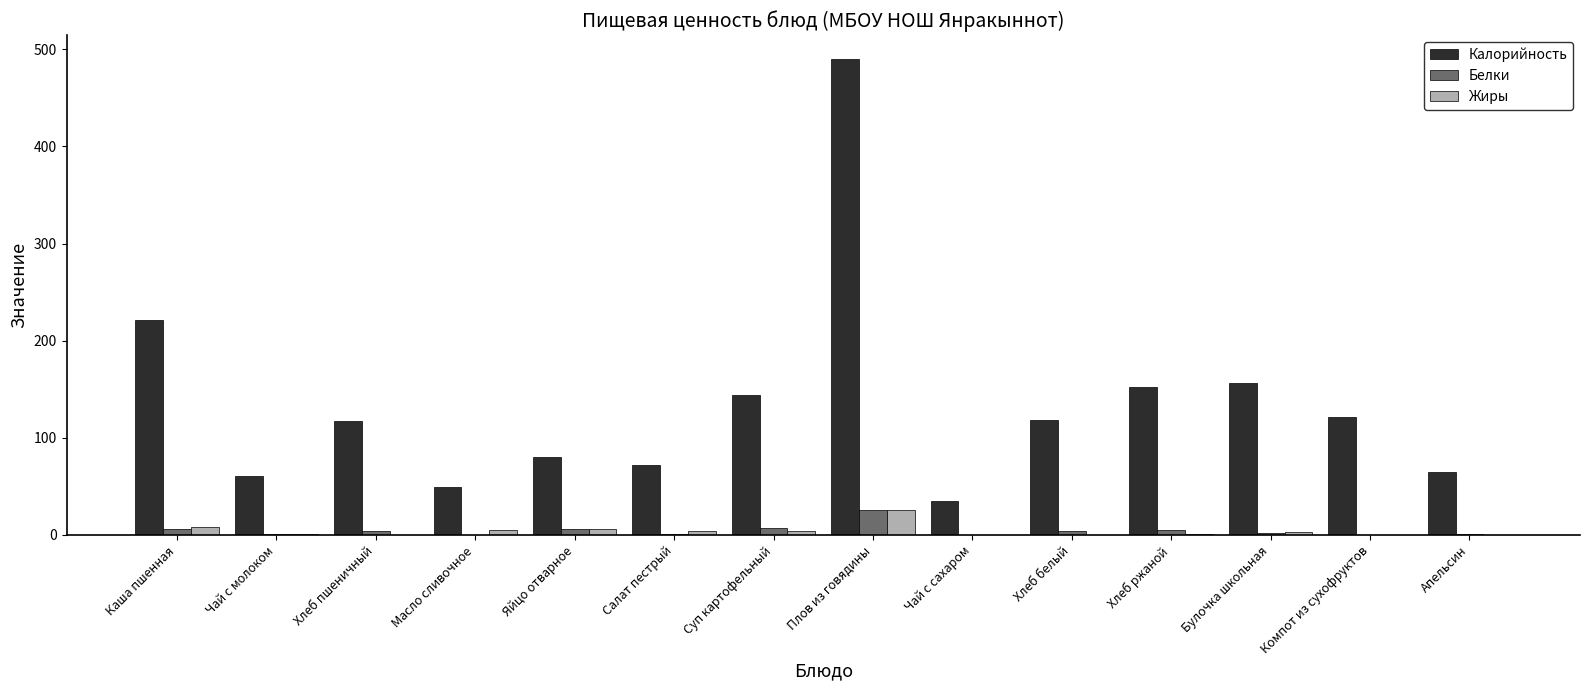

Where does the Белки series first go above 4?

Каша пшенная